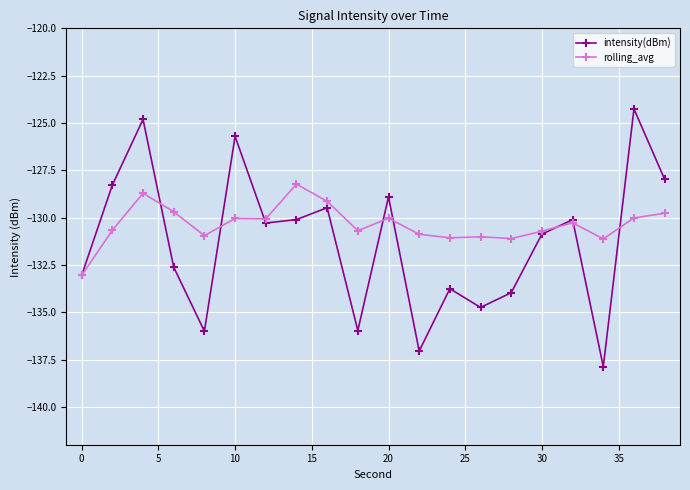

List the series in order of their peak value, highest first.

intensity(dBm), rolling_avg